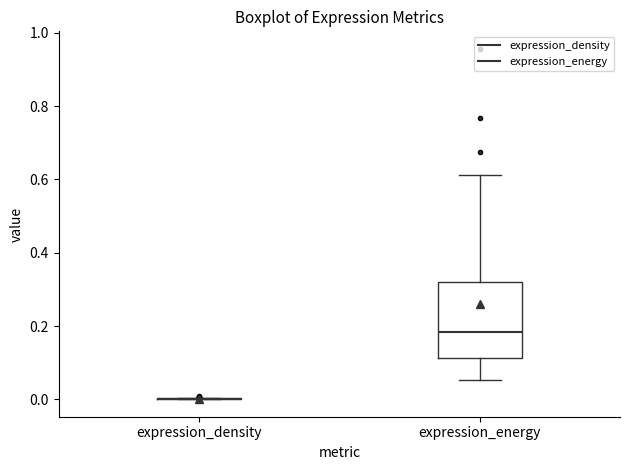

Reading left to right, transcribe this box plot: for each box, give where its median line is, the range the box spans, and where its two whiskers end, as read against the y-axis. The values are not printed on the chart, so give them approximately, as read against the axis.

expression_density: box collapsed to a line at 0.00, whiskers 0.00 to 0.00
expression_energy: median 0.18, box 0.12 to 0.32, whiskers 0.06 to 0.62